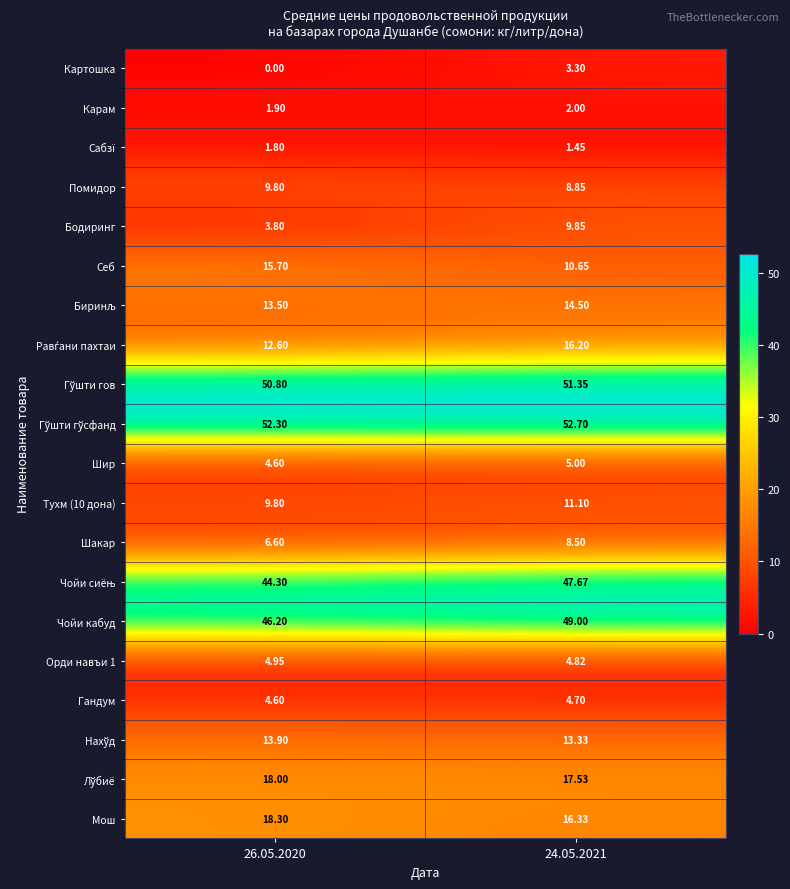

Between 26.05.2020 and 24.05.2021, which series saw the biggest shift?

Бодиринг